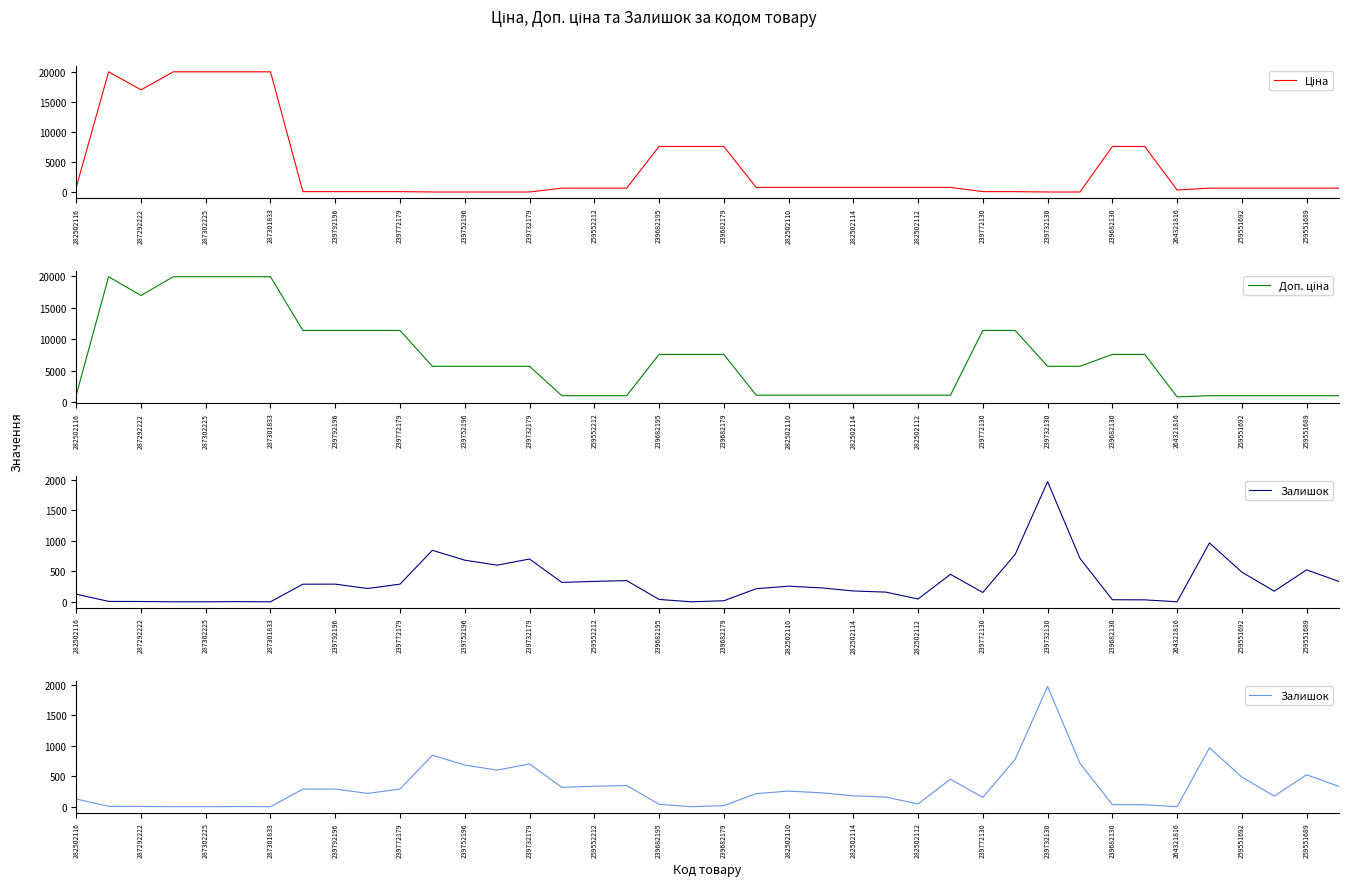

Which series has the widest spread of values?

Ціна